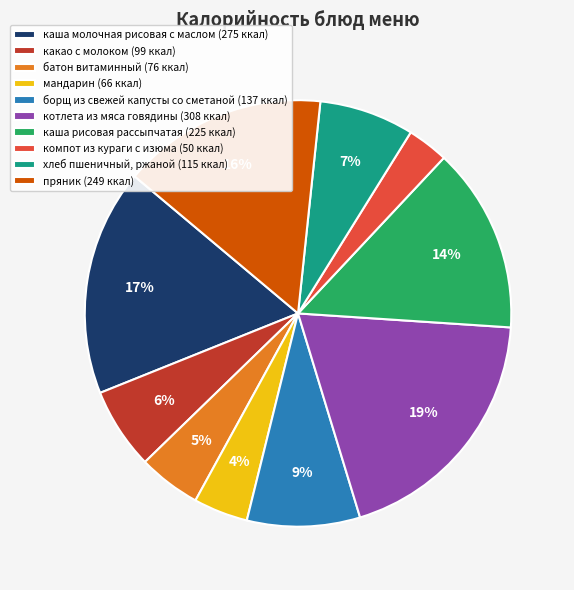

Which has a higher value, хлеб пшеничный, ржаной (115 ккал) or каша молочная рисовая с маслом (275 ккал)?

каша молочная рисовая с маслом (275 ккал)